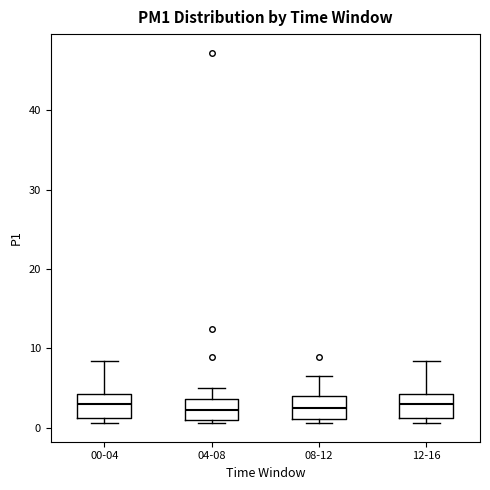

Reading left to right, read every box against the y-axis: the position of its median line, the range the box covers, and the ends of its whiskers. The values are not printed on the chart, so give them approximately, as read against the axis.

00-04: median 3, box 1 to 4, whiskers 1 (just below the box's lower edge) to 8
04-08: median 2, box 1 to 4, whiskers 1 (just below the box's lower edge) to 5
08-12: median 3, box 1 to 4, whiskers 1 (just below the box's lower edge) to 7
12-16: median 3, box 1 to 4, whiskers 1 (just below the box's lower edge) to 8